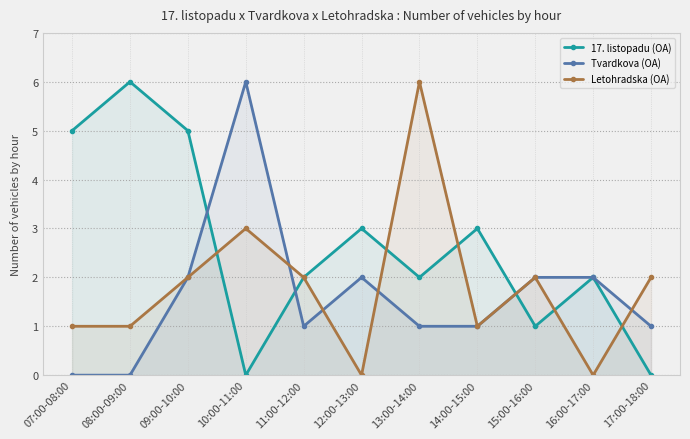

What is the difference between the highest and lowest values at 13:00-14:00?

5